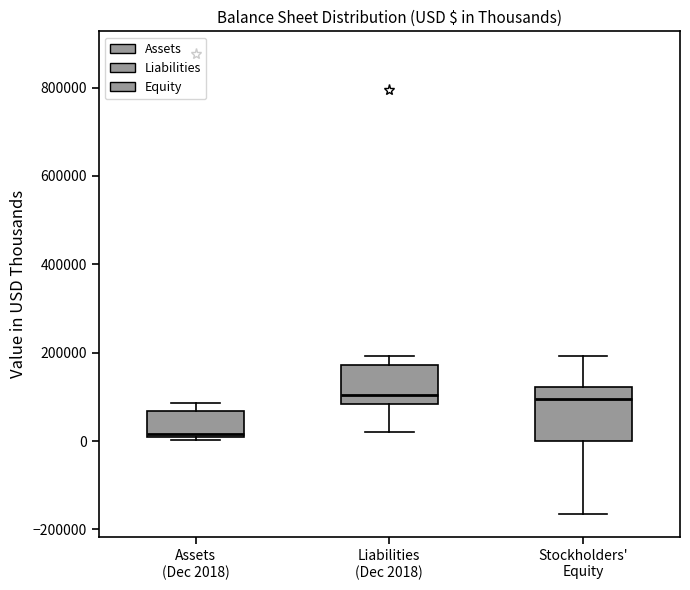

Reading left to right, read every box against the y-axis: the position of its median line, the range the box covers, and the ends of its whiskers. The values are not printed on the chart, so give them approximately, as read against the axis.

Assets (Dec 2018): median 20000, box 0 to 60000, whiskers 0 to 80000
Liabilities (Dec 2018): median 100000, box 80000 to 180000, whiskers 20000 to 200000
Stockholders' Equity: median 100000, box 0 to 120000, whiskers -160000 to 200000